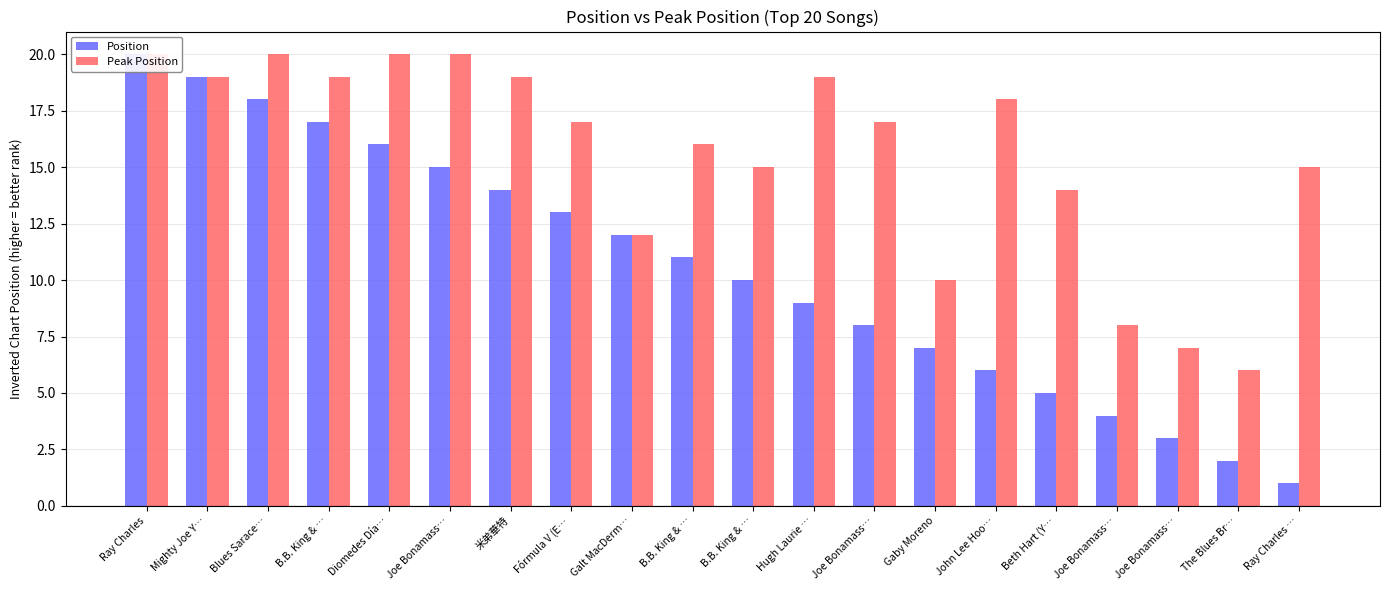

What is the difference between the maximum and minimum values in the Peak Position series?

14